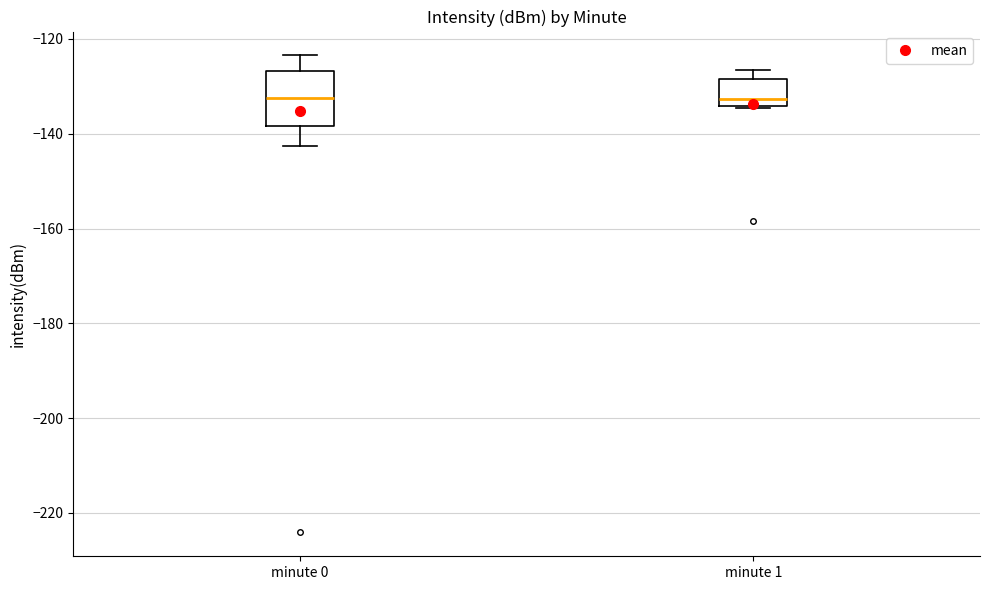

Comparing the boxes themselves (not the whiskers), which one is the tallest?

minute 0